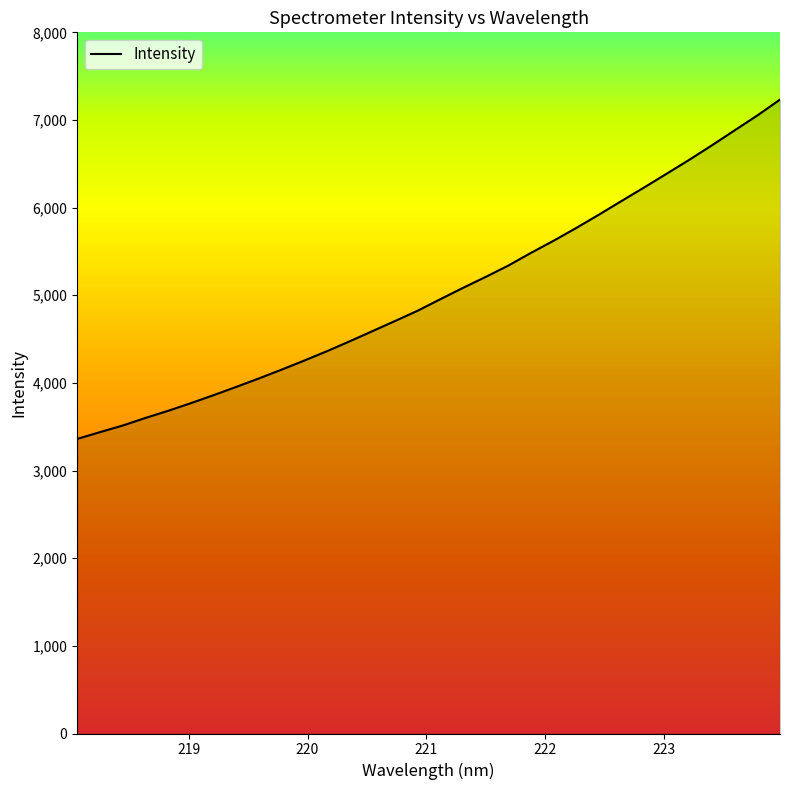

Count the number of values greater than 4954.

16